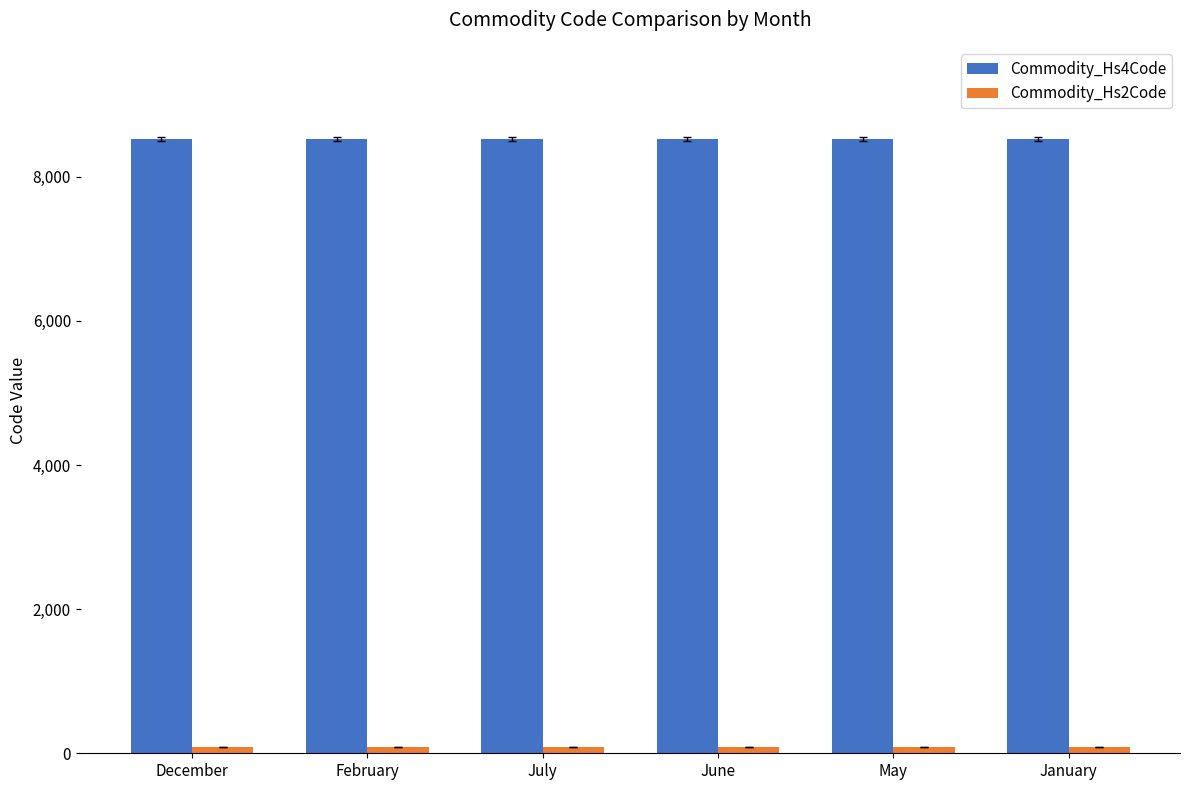

At how many categories does at least one series exceed 3659?

6